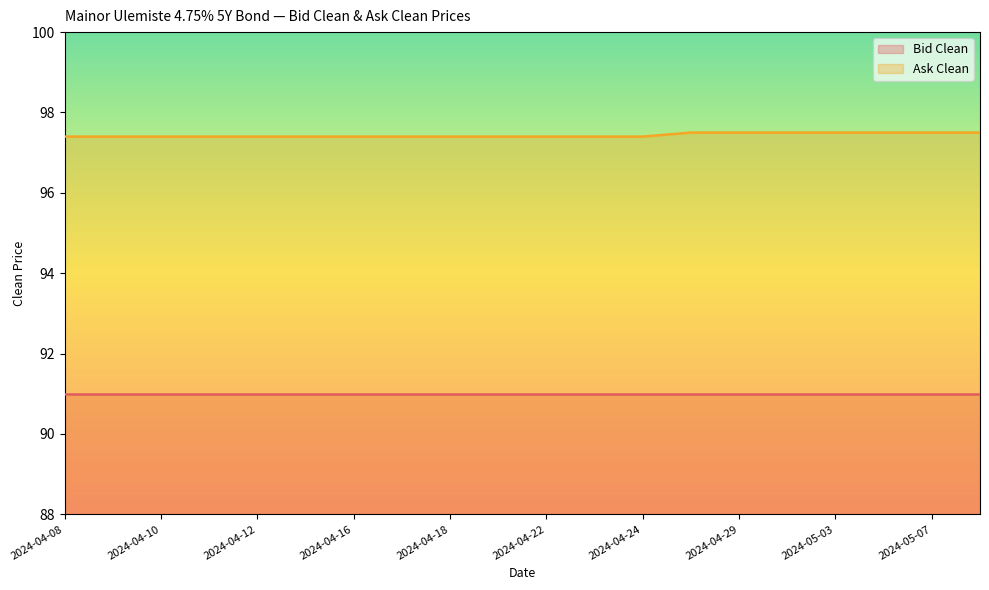

The chart shows a value of 97.4 at 2024-04-22. True or false?

True